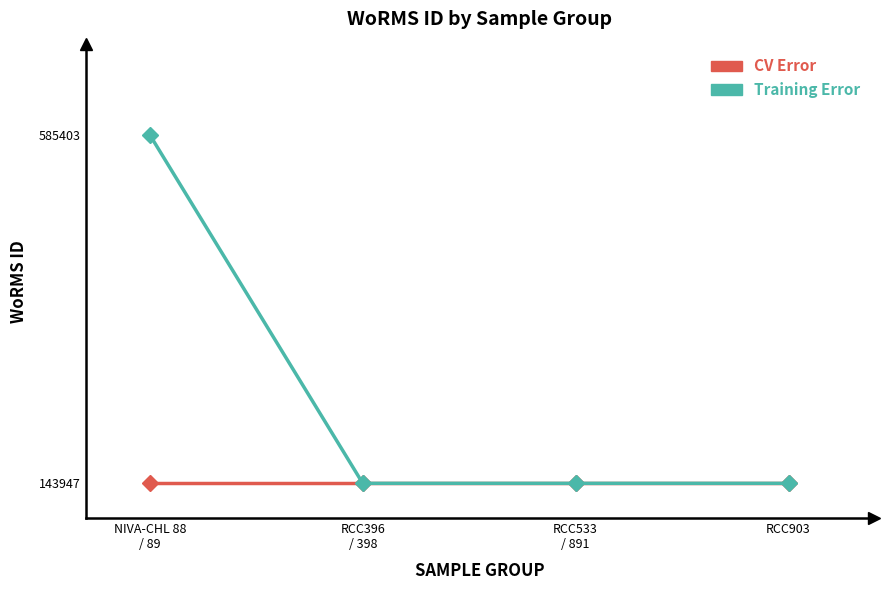

Which series has the widest spread of values?

Training Error